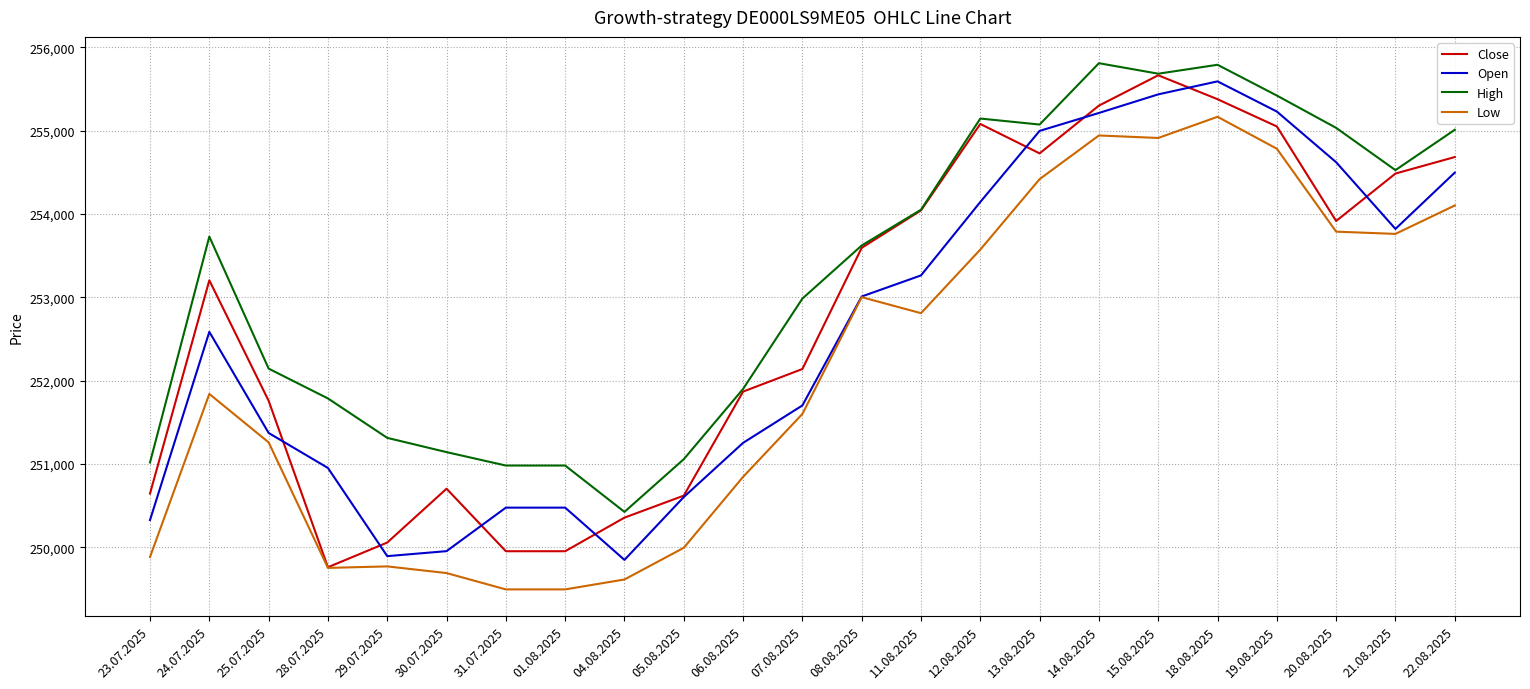

Is the value of Open at 29.07.2025 greater than the value of Close at 04.08.2025?

No